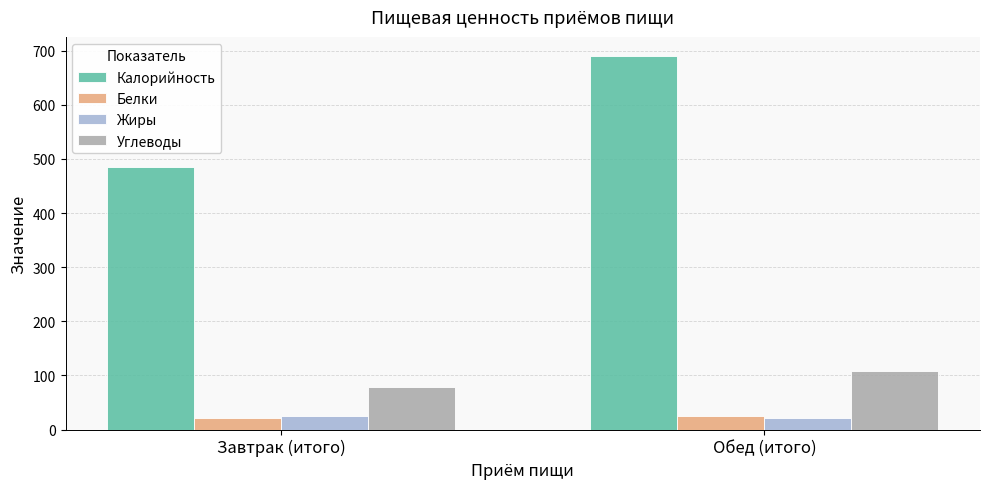

What position from the right is Обед (итого)?

1